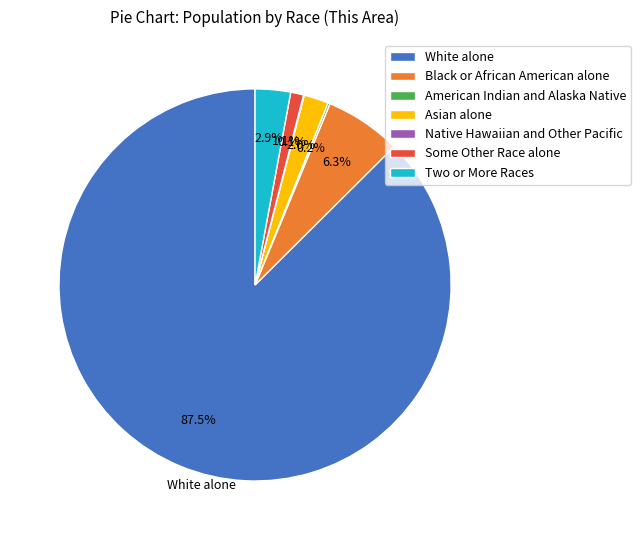

Combined, do Asian alone and Two or More Races account for over 50%?

No